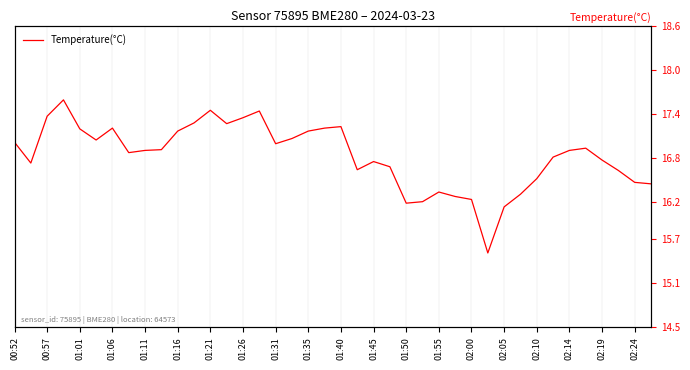

What is the average value?

16.8